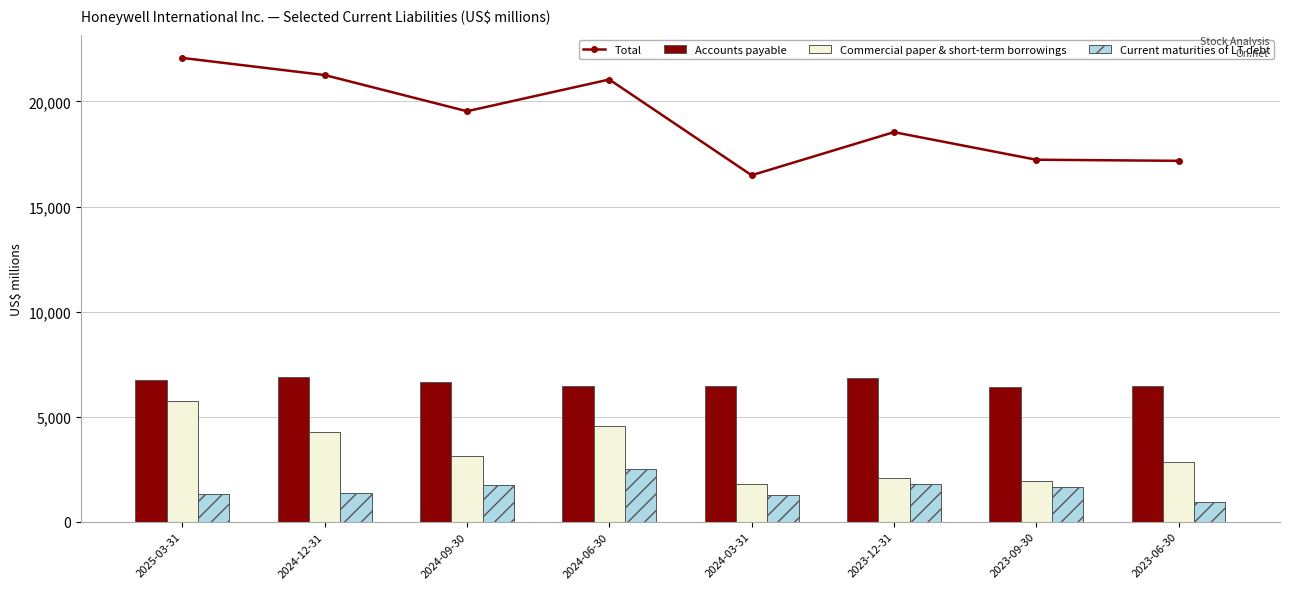

Which has a higher value, 2024-06-30 or 2024-09-30?

2024-06-30